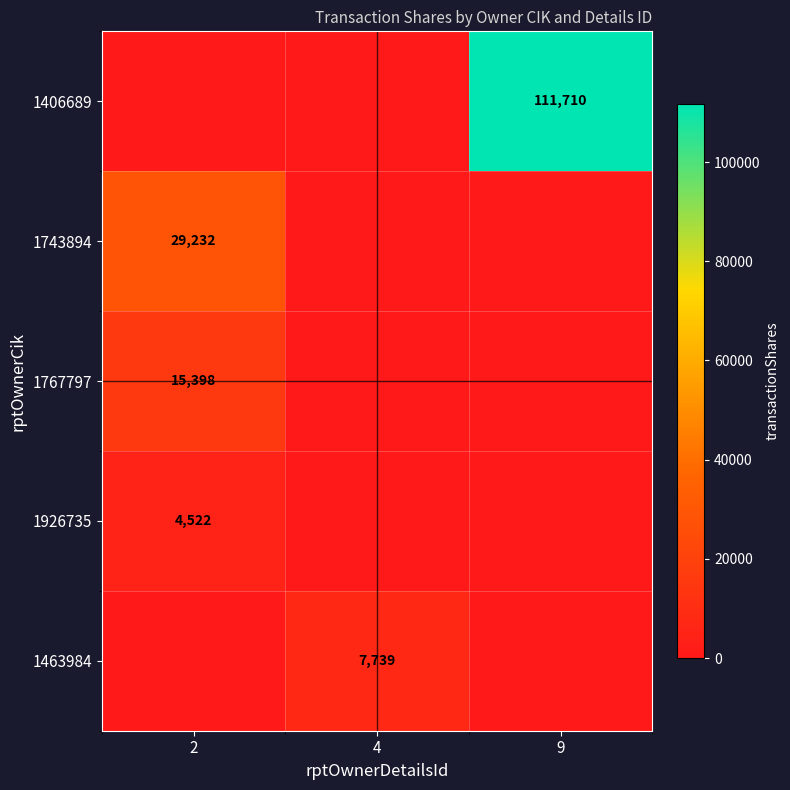

True or false: 1926735 has a value of 4522 at 2.

True